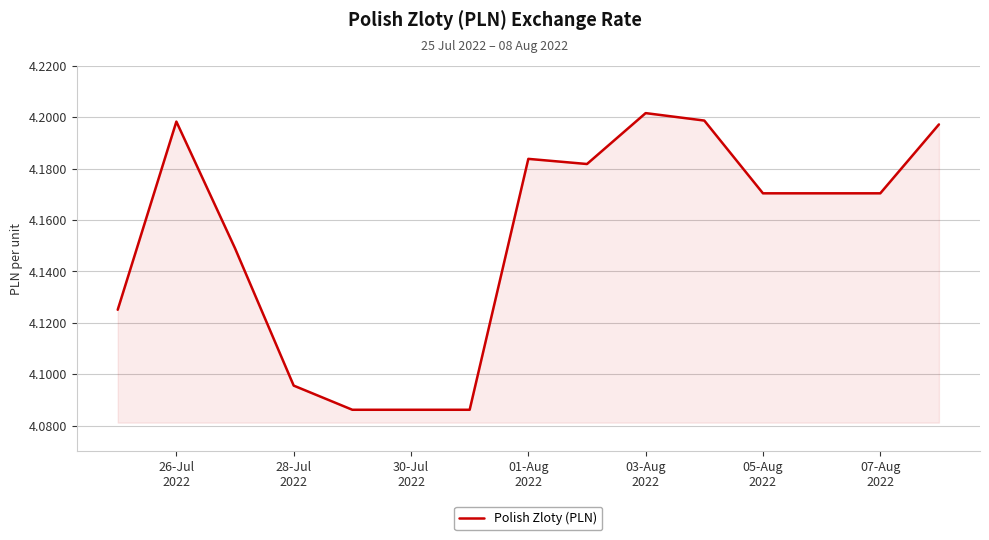

Reading left to right, list all the values displayed in this chart.

4.1	4.2	4.1	4.1	4.1	4.1	4.1	4.2	4.2	4.2	4.2	4.2	4.2	4.2	4.2